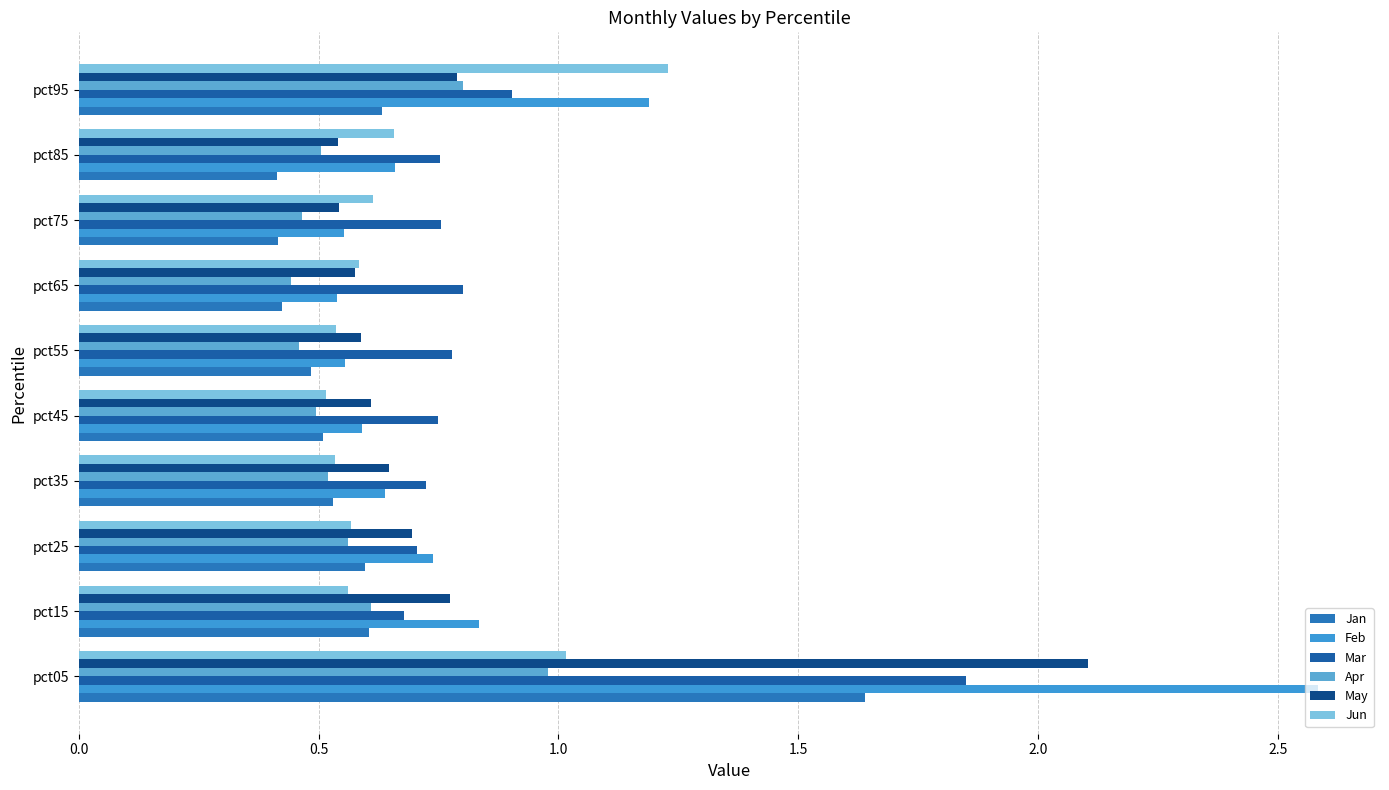

Reading left to right, what are all the values shown in this chart?

Jan: 1.6	0.6	0.6	0.5	0.5	0.5	0.4	0.4	0.4	0.6
Feb: 2.6	0.8	0.7	0.6	0.6	0.6	0.5	0.6	0.7	1.2
Mar: 1.8	0.7	0.7	0.7	0.7	0.8	0.8	0.8	0.8	0.9
Apr: 1.0	0.6	0.6	0.5	0.5	0.5	0.4	0.5	0.5	0.8
May: 2.1	0.8	0.7	0.6	0.6	0.6	0.6	0.5	0.5	0.8
Jun: 1.0	0.6	0.6	0.5	0.5	0.5	0.6	0.6	0.7	1.2